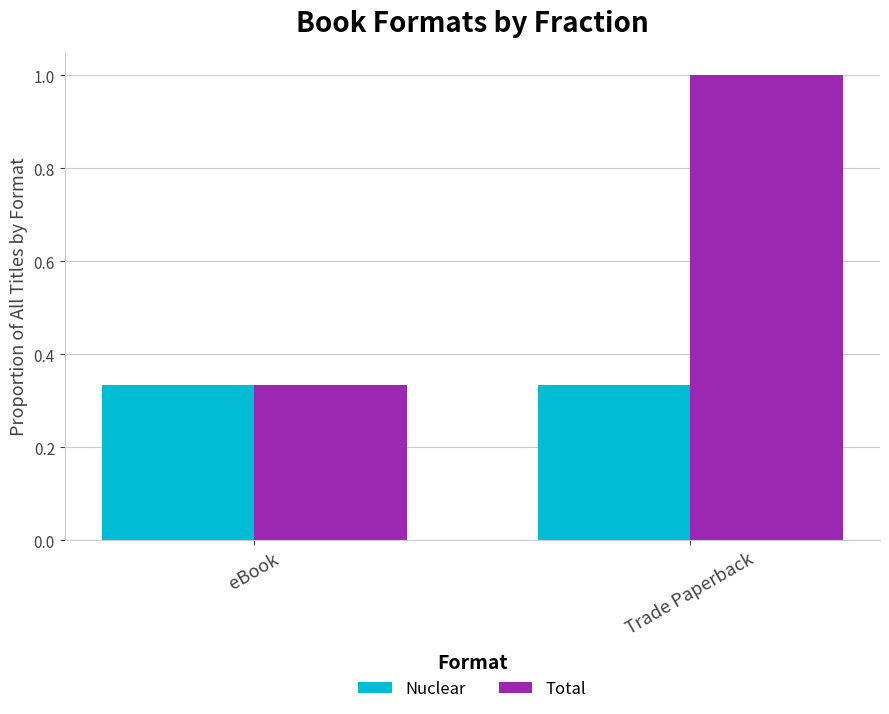

Rank the series by their average value, from highest to lowest.

Total, Nuclear